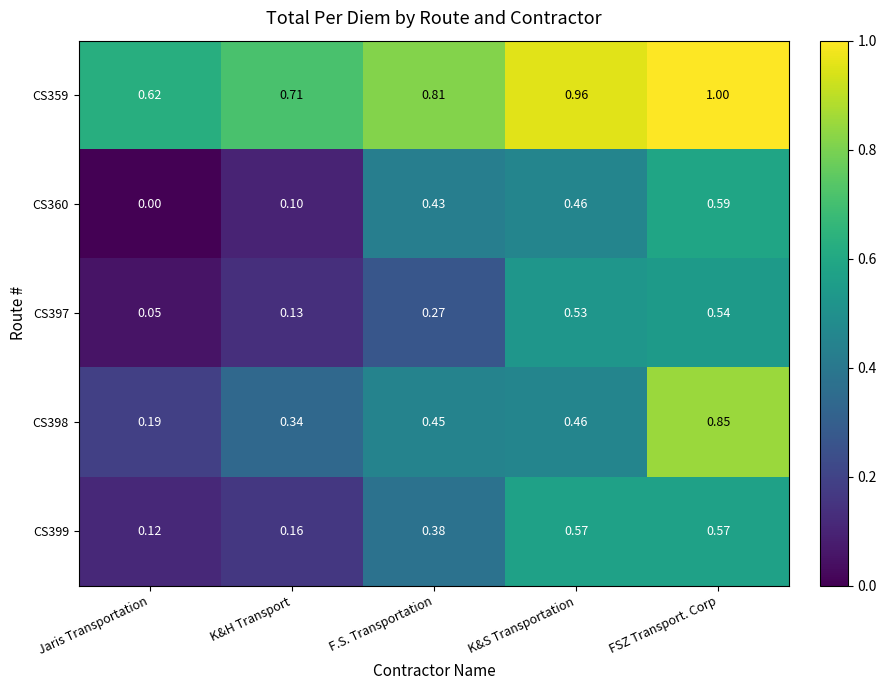

Which category has the highest value in the CS398 series?

FSZ Transport. Corp